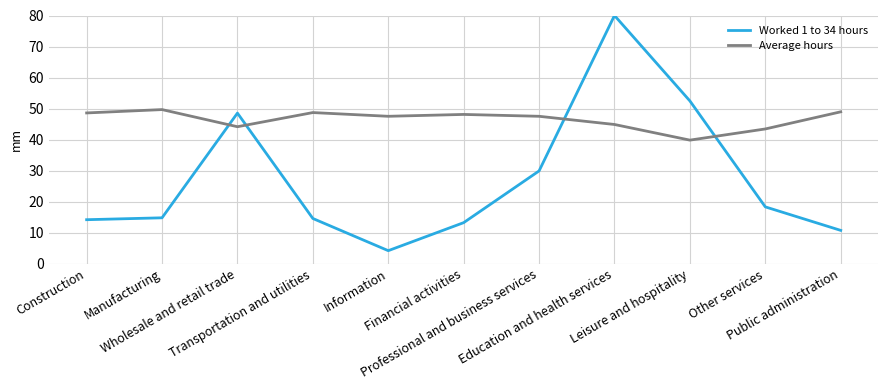

Rank the series by their maximum value, from lowest to highest.

Average hours, Worked 1 to 34 hours